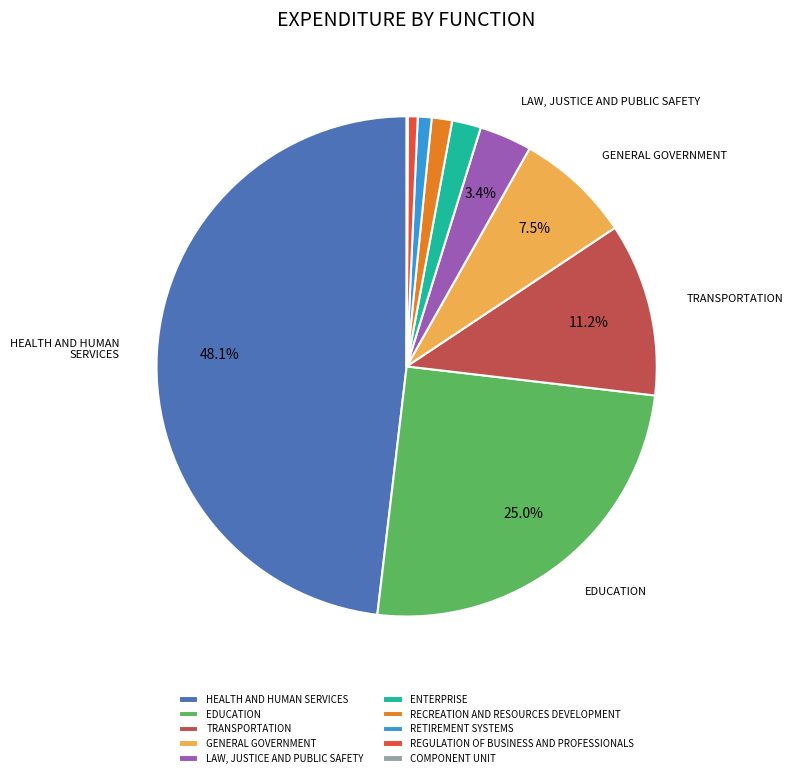

Approximately how many times larger is the value at EDUCATION compared to TRANSPORTATION?

2.2